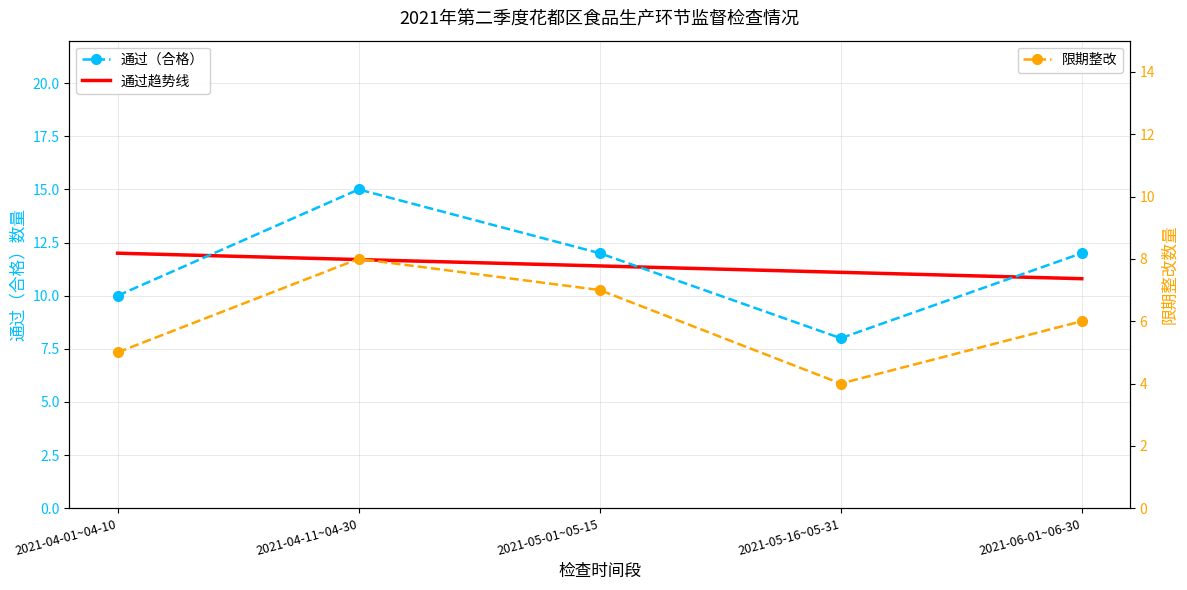

What is the total value across all series at 2021-06-01~06-30?

28.8